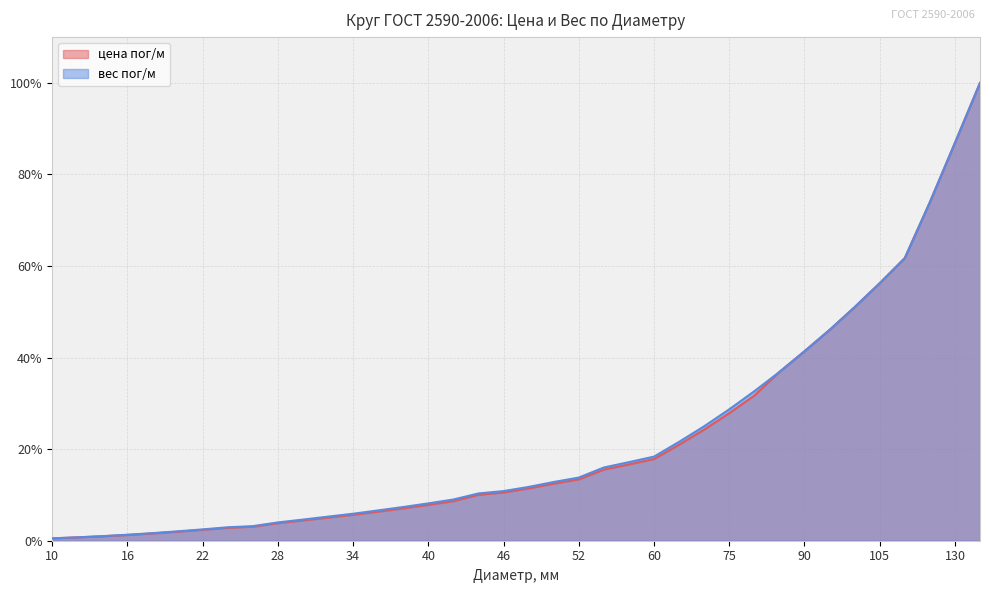

True or false: вес пог/м has more than 0 interior local peaks.

False